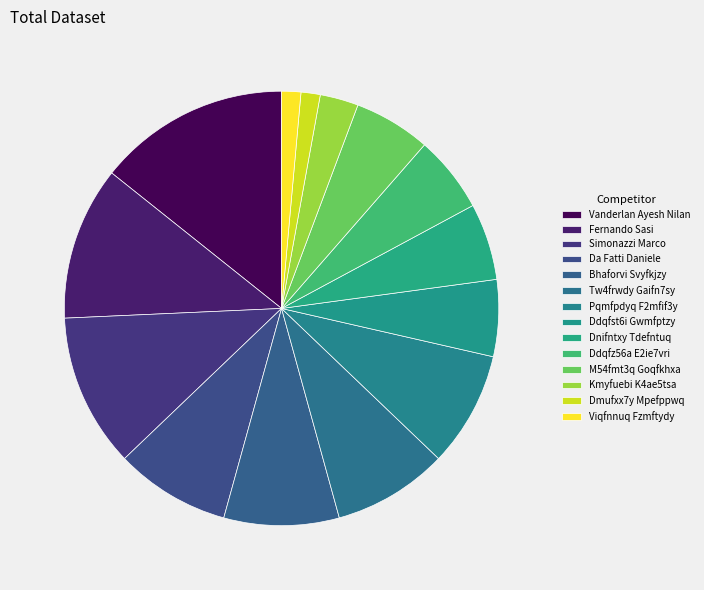

Is it true that Pqmfpdyq F2mfif3y is 9% of the pie?

True